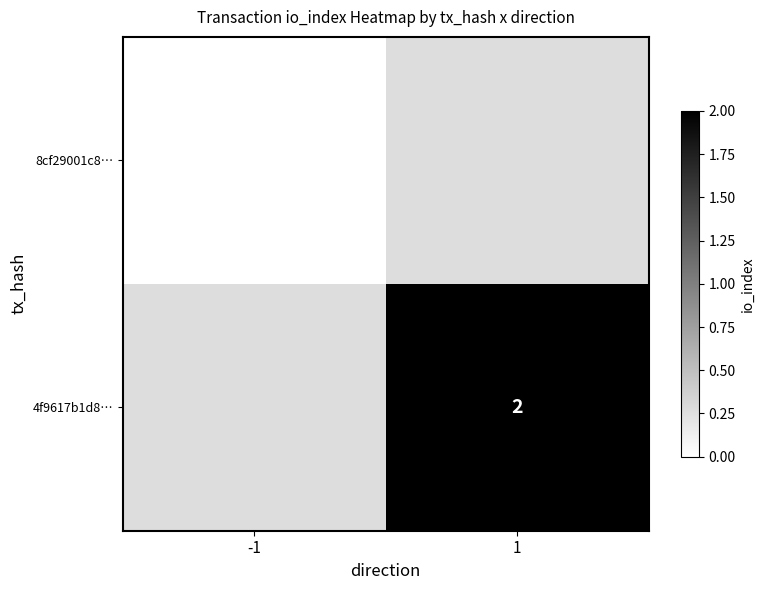

The value of 4f9617b1d8… at 1 is 1. True or false?

False